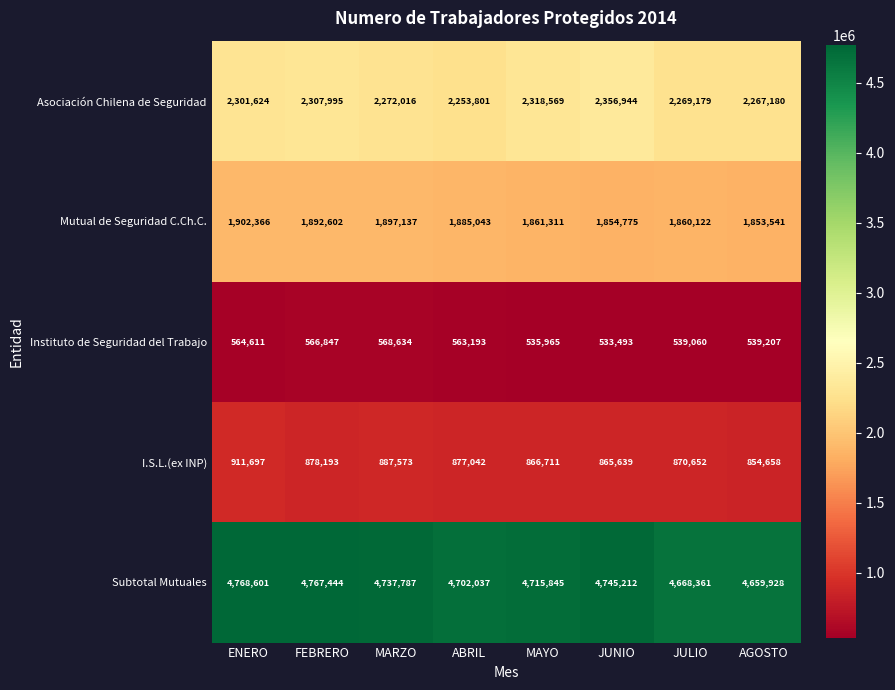

True or false: I.S.L.(ex INP) has a value of 887573 at MARZO.

True